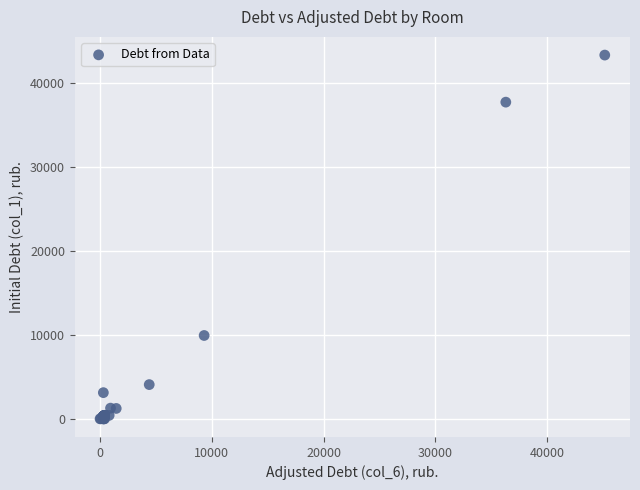

What Y value in the scatter plot is closest to 21681?

9931.6